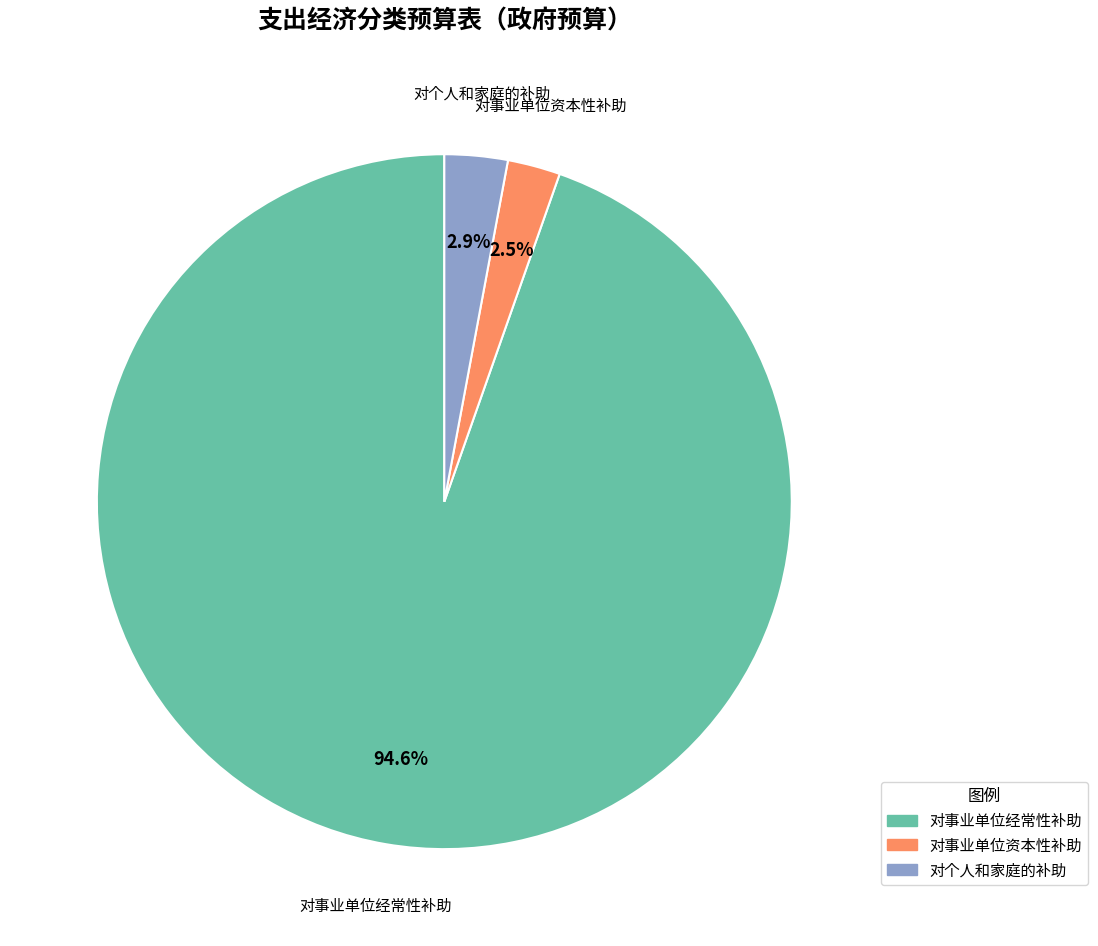

Which has a higher value, 对个人和家庭的补助 or 对事业单位经常性补助?

对事业单位经常性补助